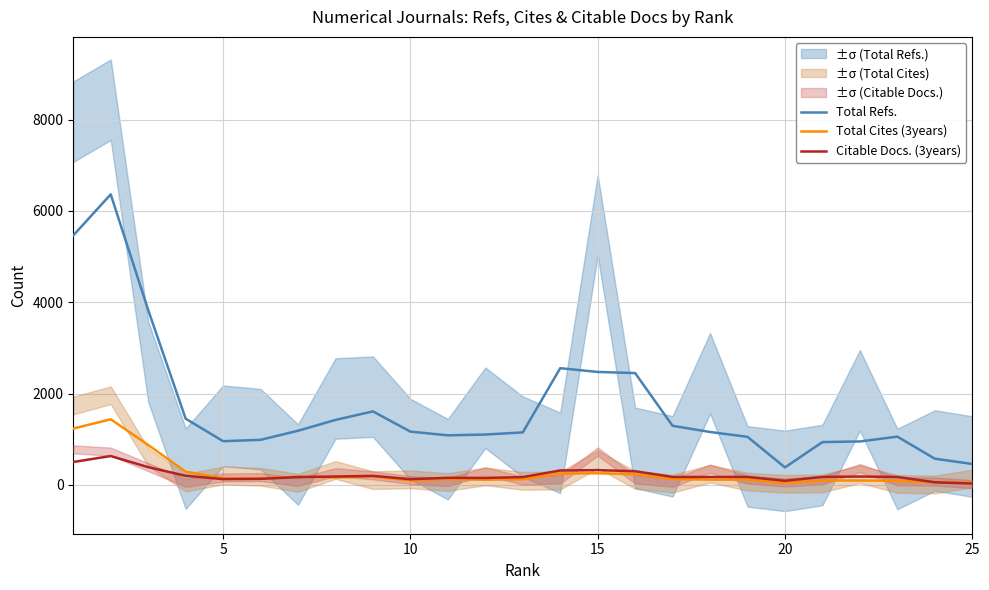

Which series has the largest total across all categories?

Total Refs.